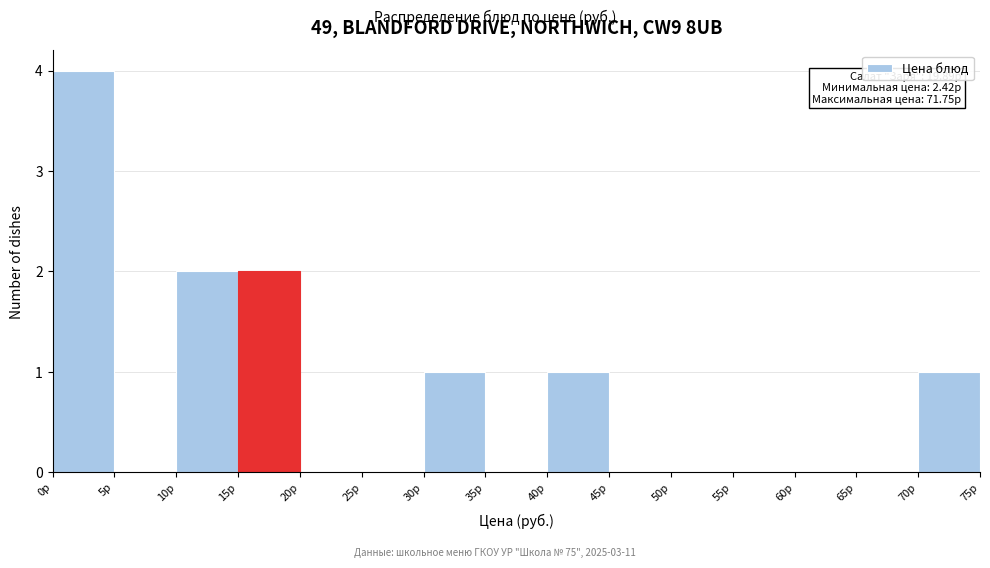

Which range on the x-axis has the tallest bar?

0 to 5